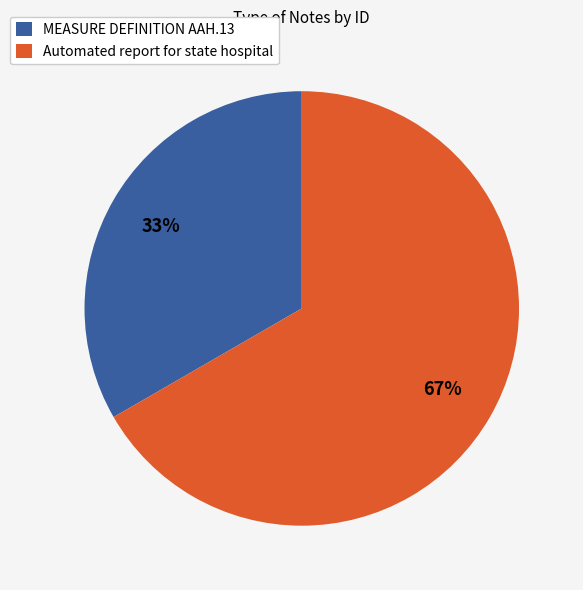

To the nearest percent, what is the combined percentage of Automated report for state hospital and MEASURE DEFINITION AAH.13?

100%